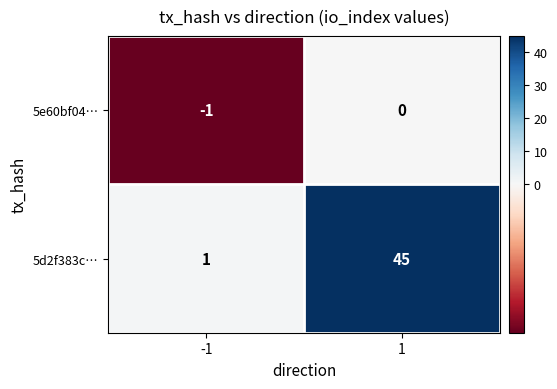

Reading left to right, list all the values displayed in this chart.

5e60bf04…: -1	0
5d2f383c…: 1	45